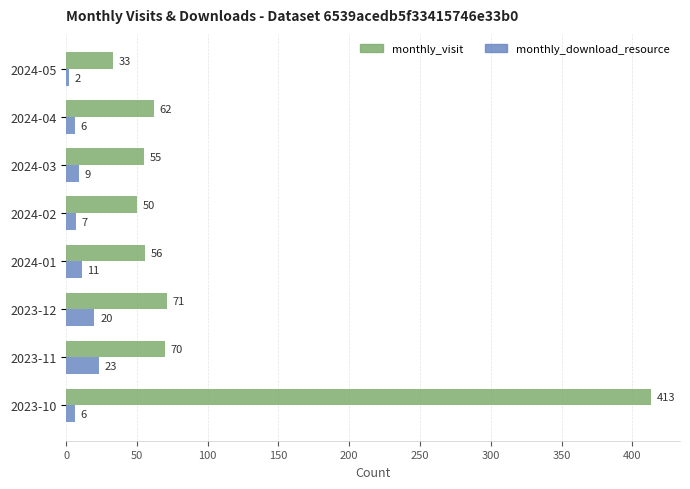

What is the sum of all monthly_visit values?

810